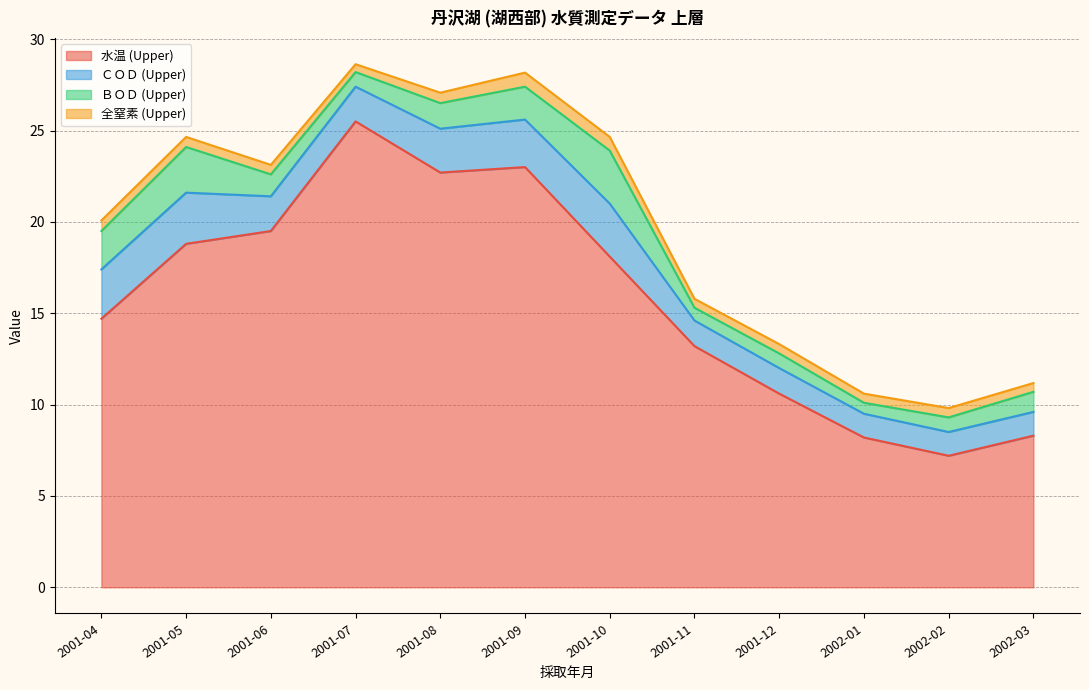

Which series has the widest spread of values?

水温 (Upper)